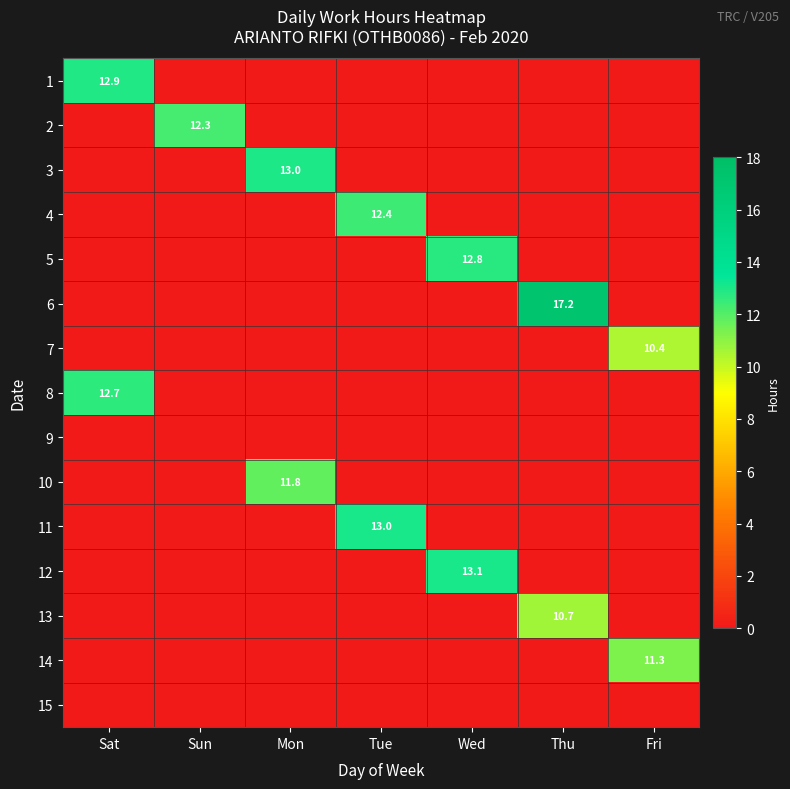

The 11 series shows 13.0 at Tue. True or false?

True